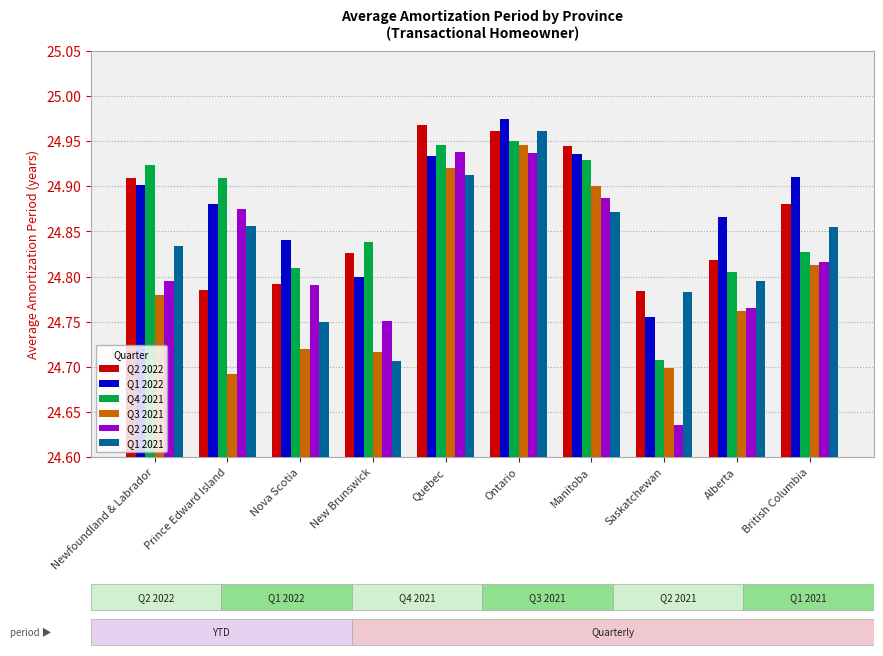

What position from the right is Alberta?

2